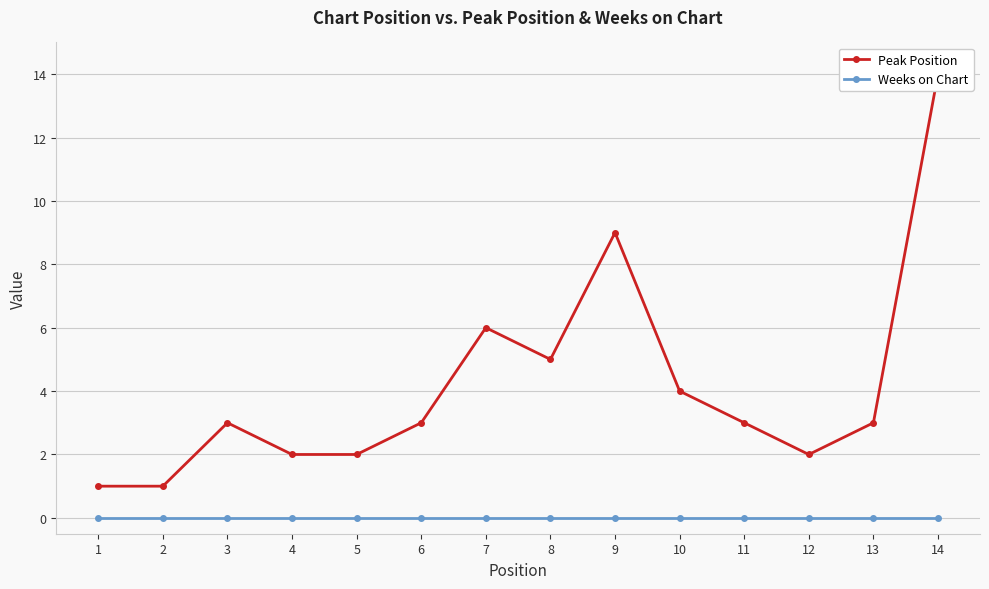

What is the difference between the Peak Position values at 14 and 12?

12